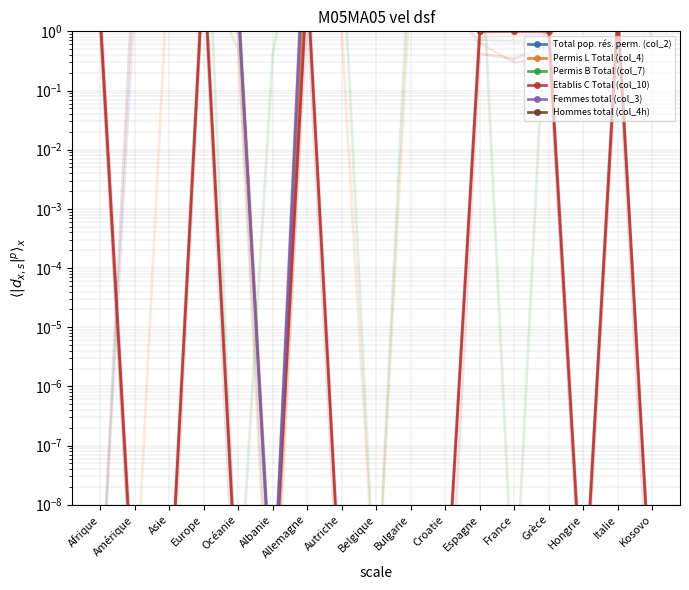

True or false: Permis L Total (col_4) and Hommes total (col_4h) cross at least once.

False